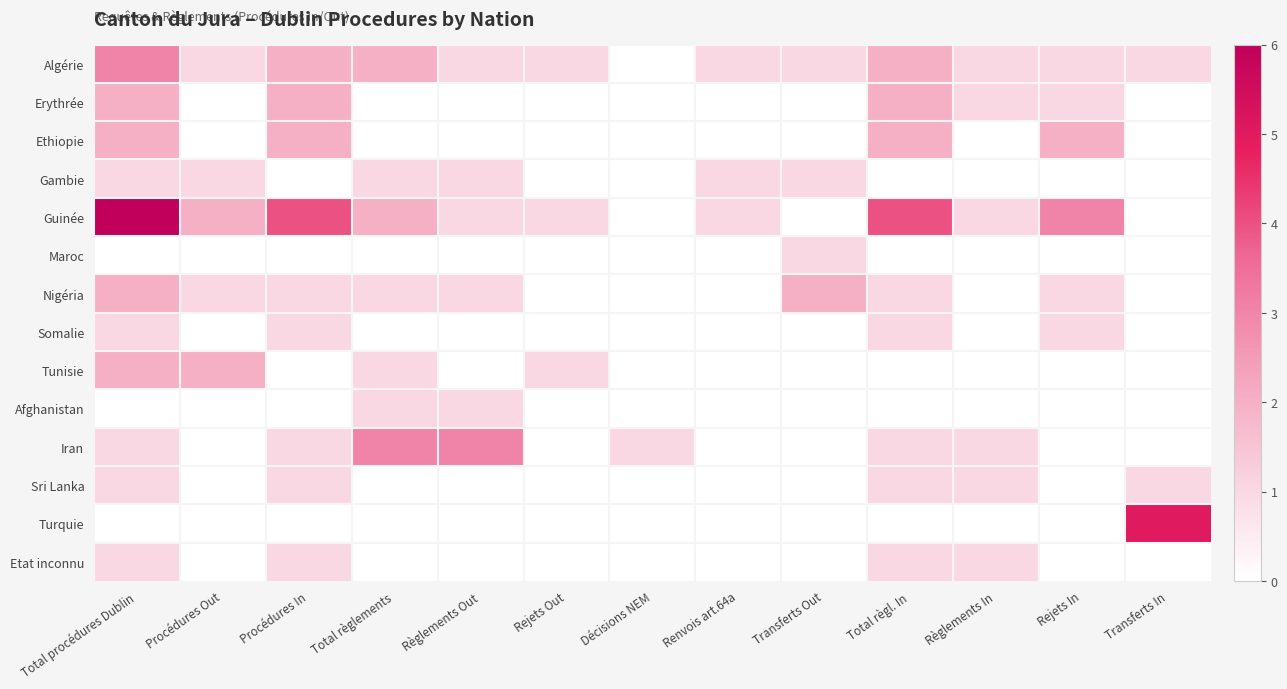

Between Transferts Out and Total règl. In, which series saw the biggest shift?

Guinée